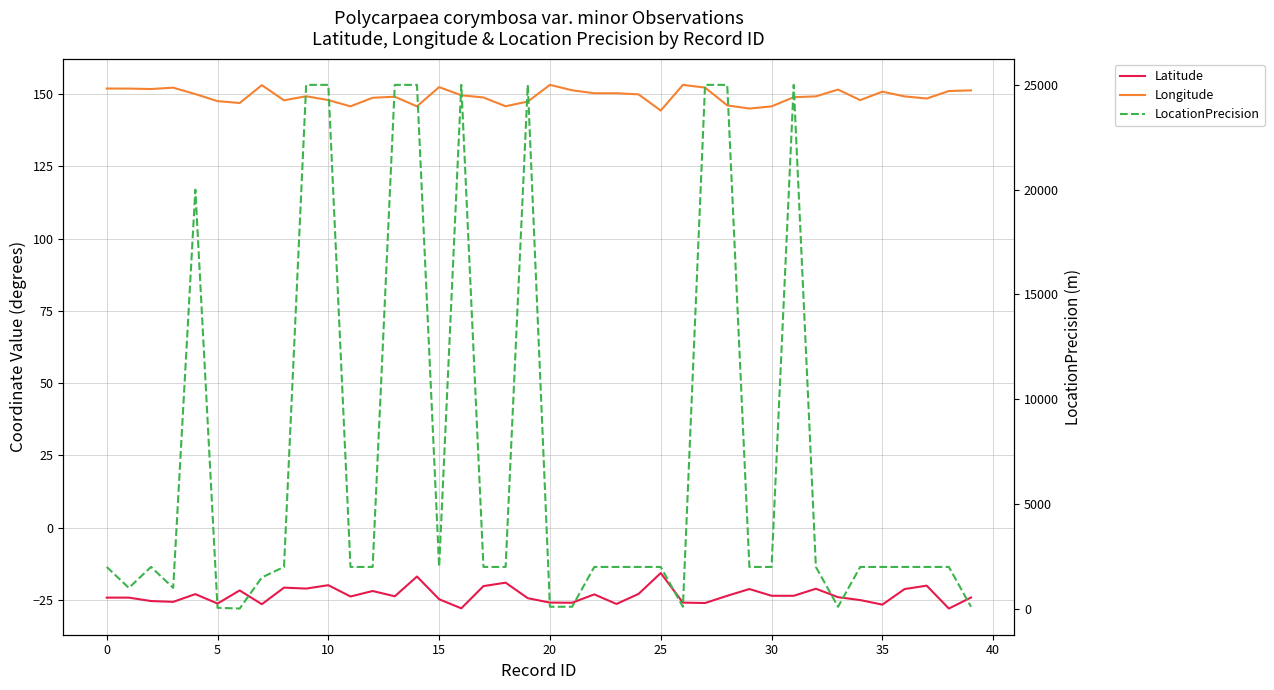

What is the difference between the maximum and second lowest values in the Latitude series?

12.2